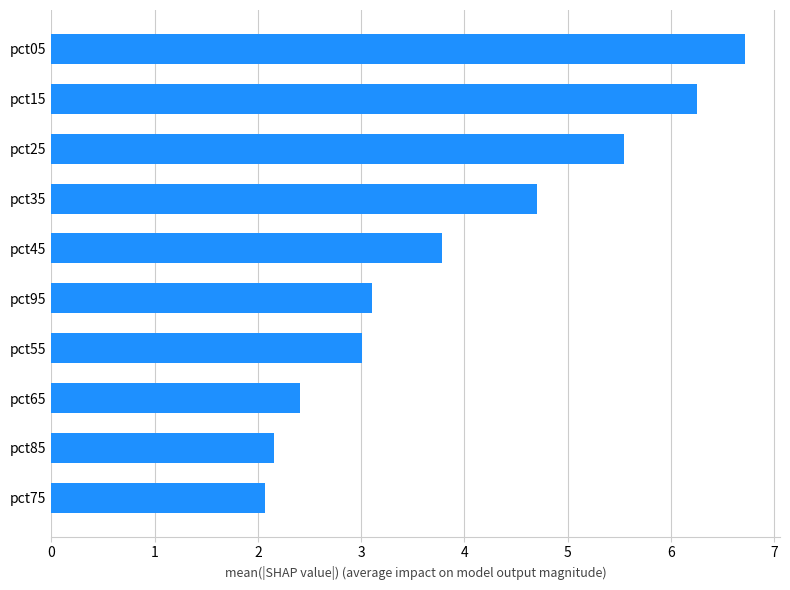

How many bars are there in total?

10